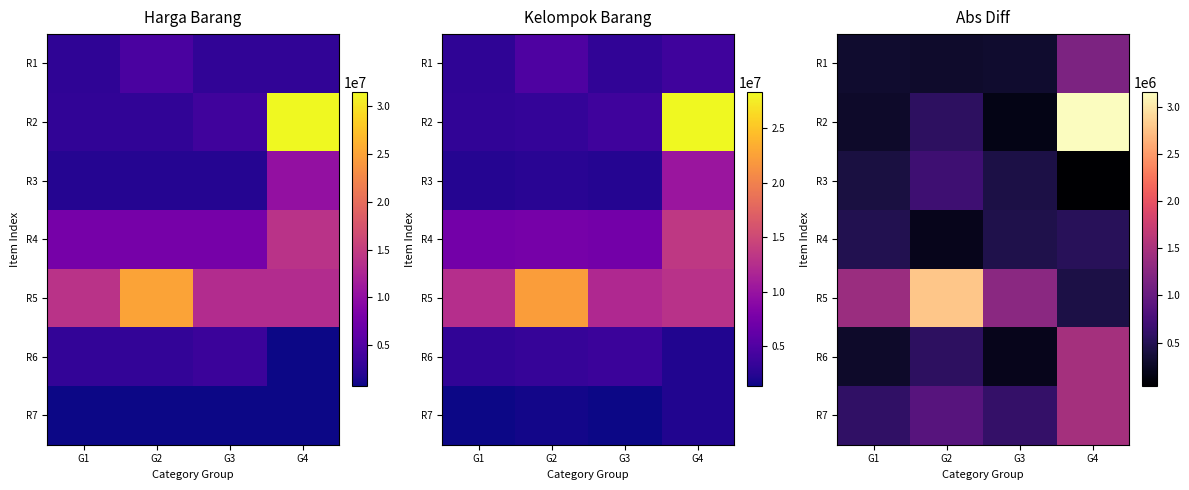

Rank the series by their maximum value, from lowest to highest.

R4, R3, R1, R7, R6, R5, R2